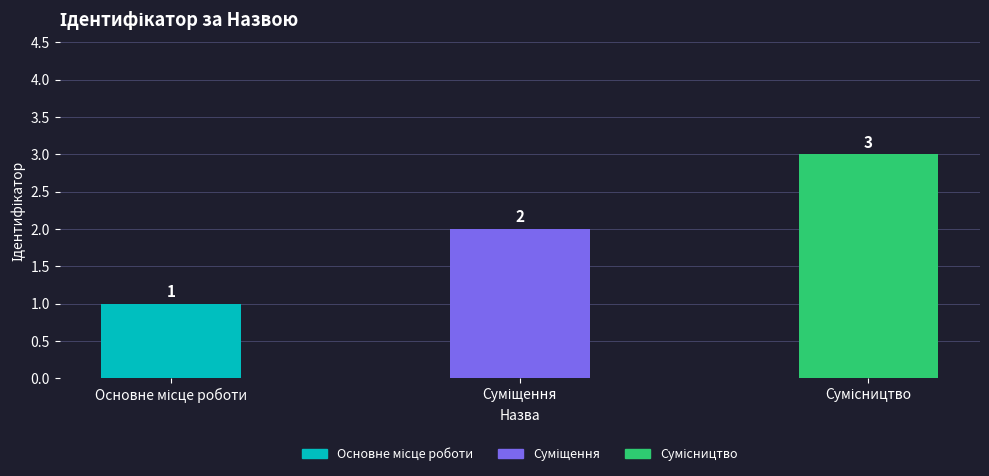

What is the value of the 3rd bar from the left?

3